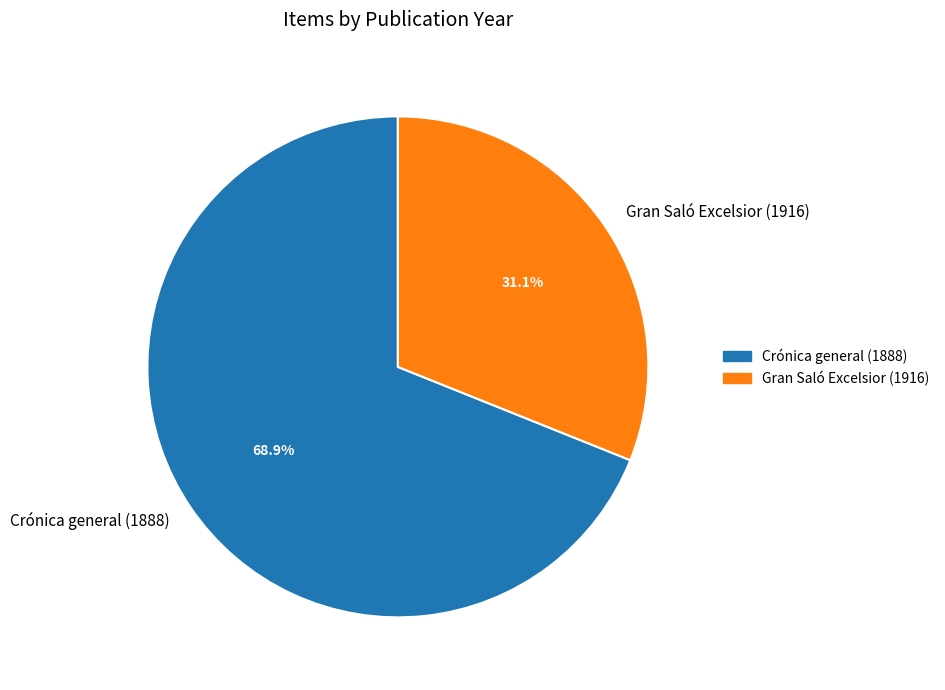

Rank the categories by value from highest to lowest.

Crónica general (1888), Gran Saló Excelsior (1916)